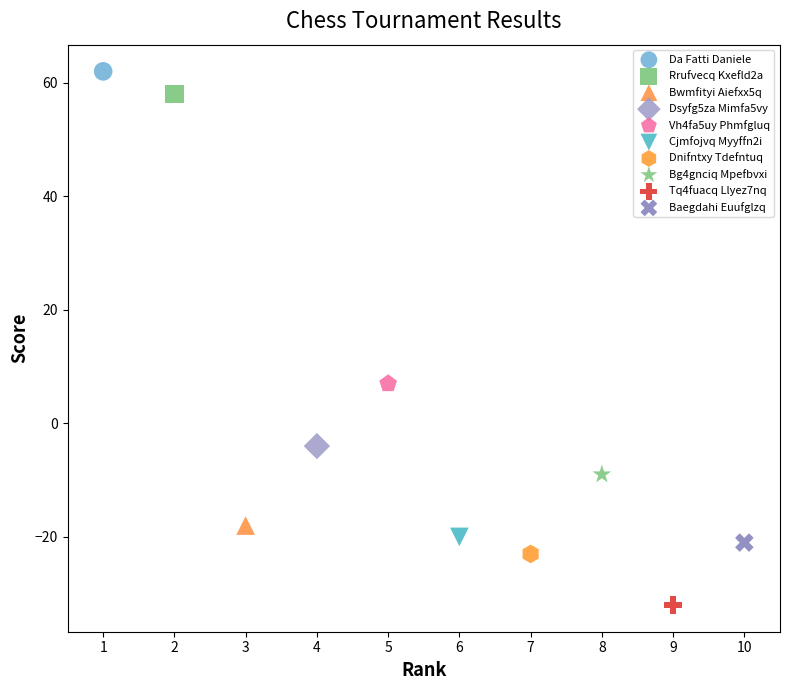

What are all the series names shown in the legend?

Da Fatti Daniele, Rrufvecq Kxefld2a, Bwmfityi Aiefxx5q, Dsyfg5za Mimfa5vy, Vh4fa5uy Phmfgluq, Cjmfojvq Myyffn2i, Dnifntxy Tdefntuq, Bg4gnciq Mpefbvxi, Tq4fuacq Llyez7nq, Baegdahi Euufglzq